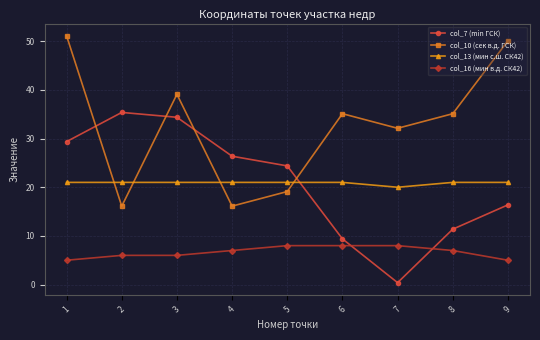

What is the total value across all series at 9?

92.5